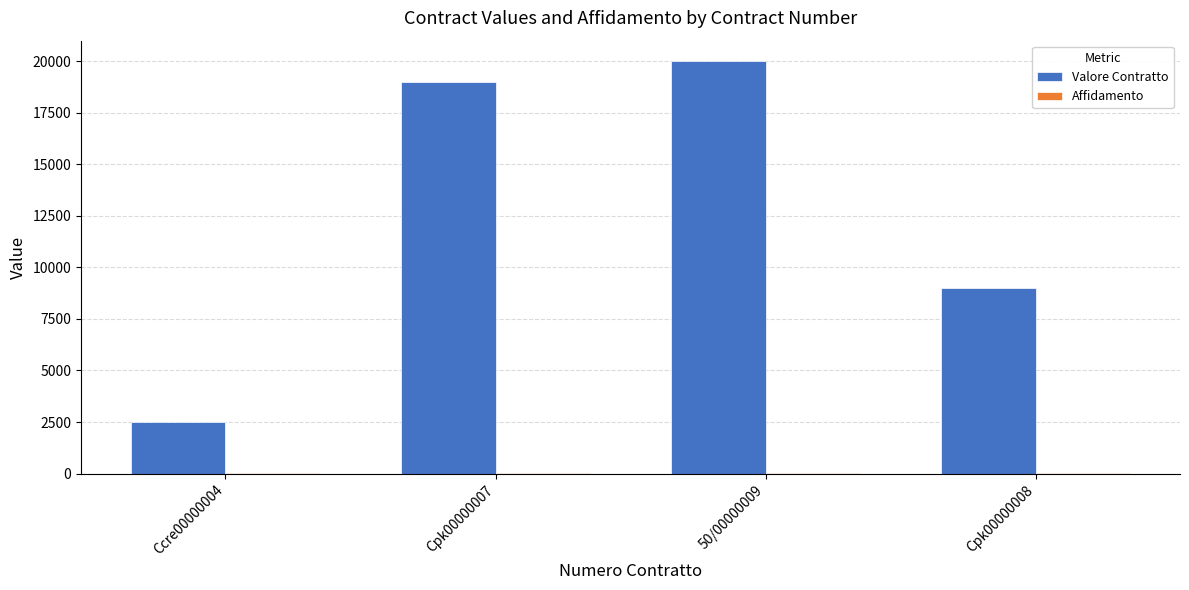

Are the bars grouped side by side (vs. stacked)?

Yes